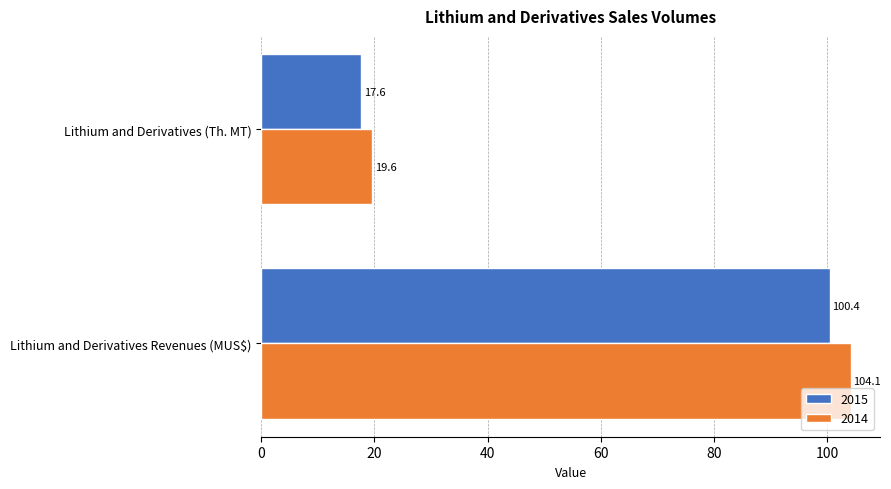

The 2014 series shows 19.6 at Lithium and Derivatives (Th. MT). True or false?

True